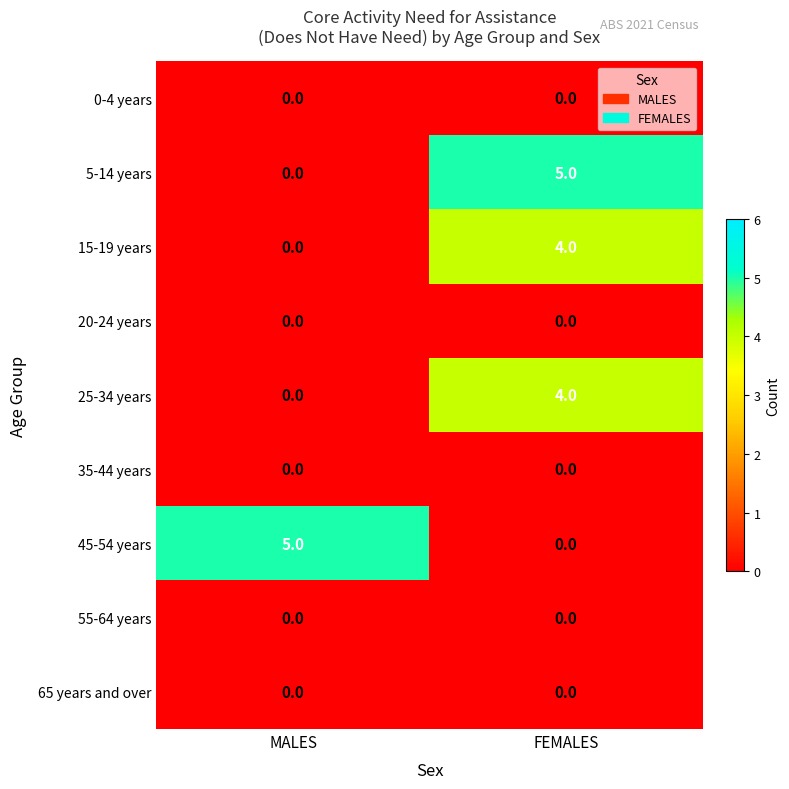

What value does the 15-19 years series have at FEMALES?

4